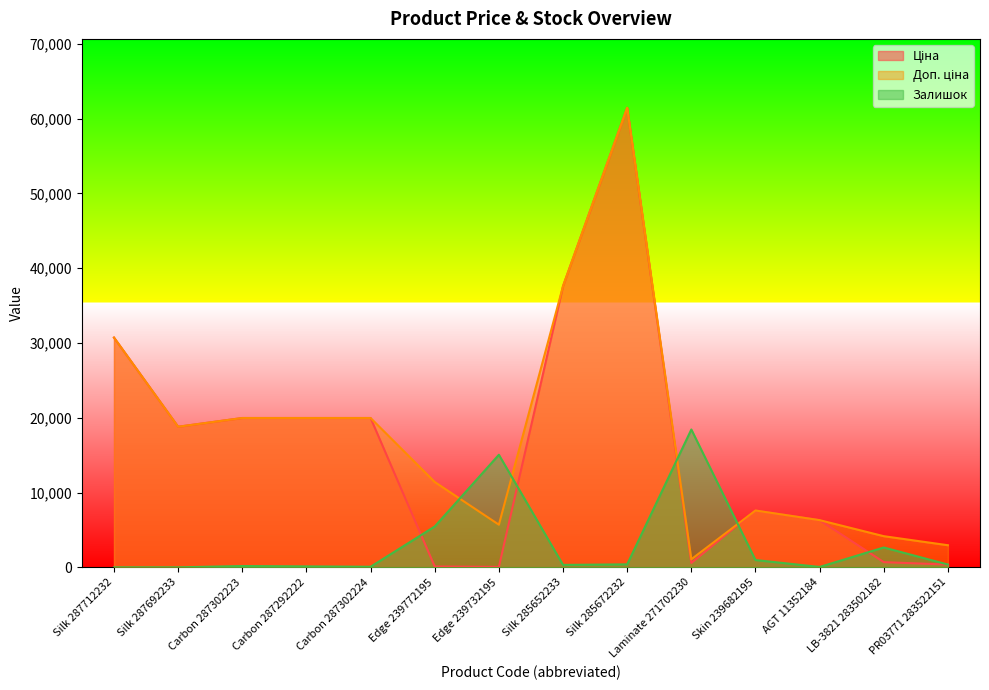

True or false: Ціна and Залишок cross at least once.

True